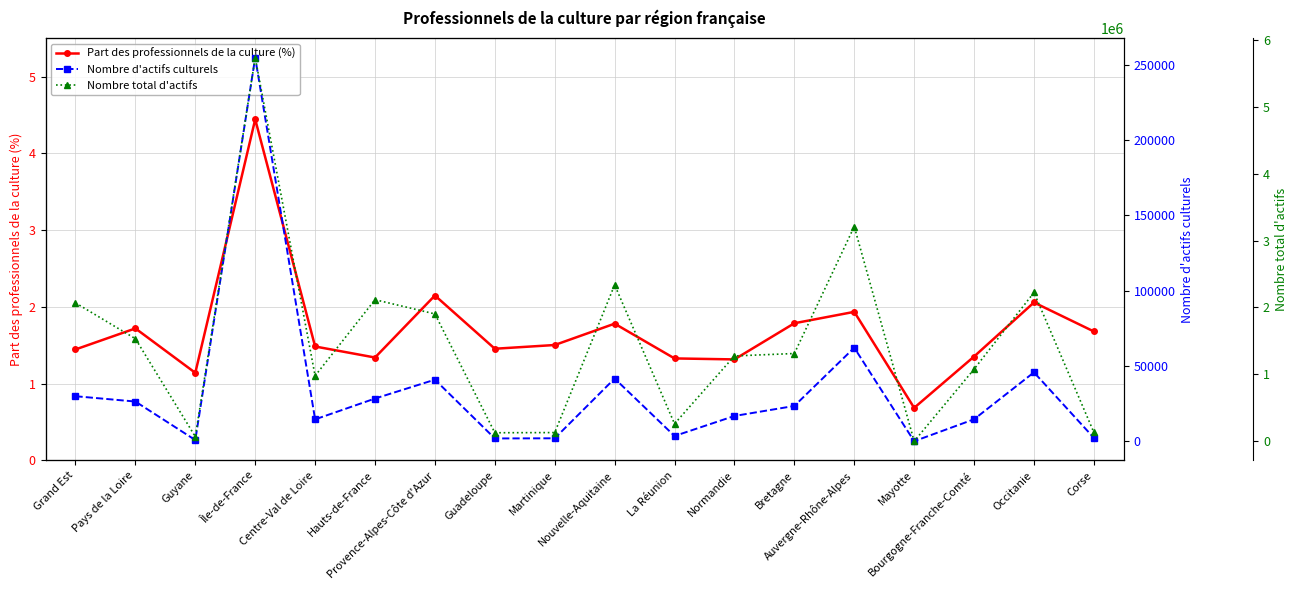

Is the value of Part des professionnels de la culture (%) at Mayotte greater than the value of Nombre d'actifs culturels at Grand Est?

No